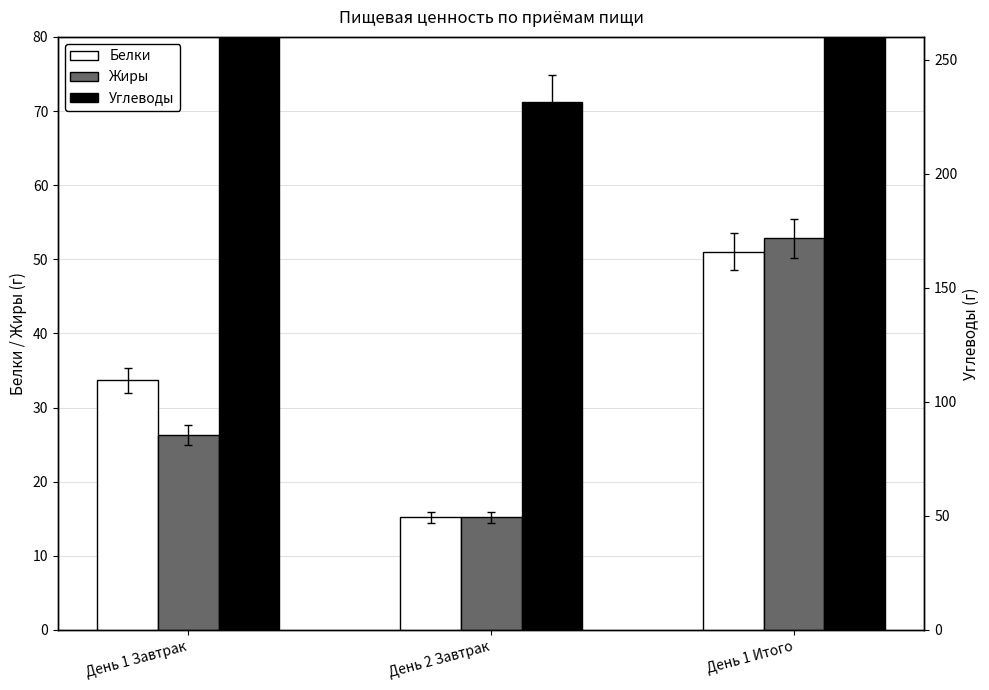

Between День 1 Завтрак and День 1 Итого, which series saw the biggest shift?

Углеводы